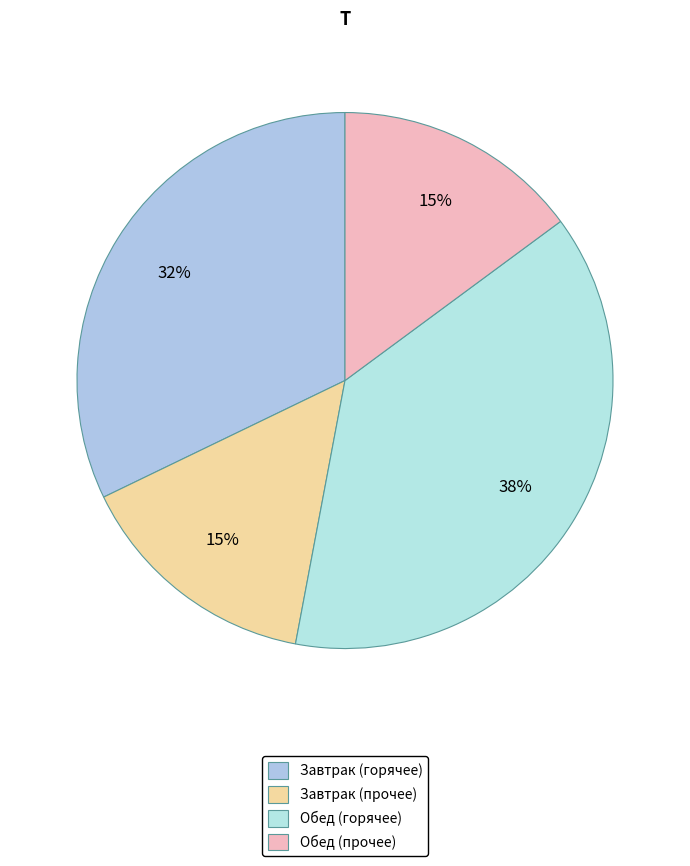

How many slices are in this pie chart?

4